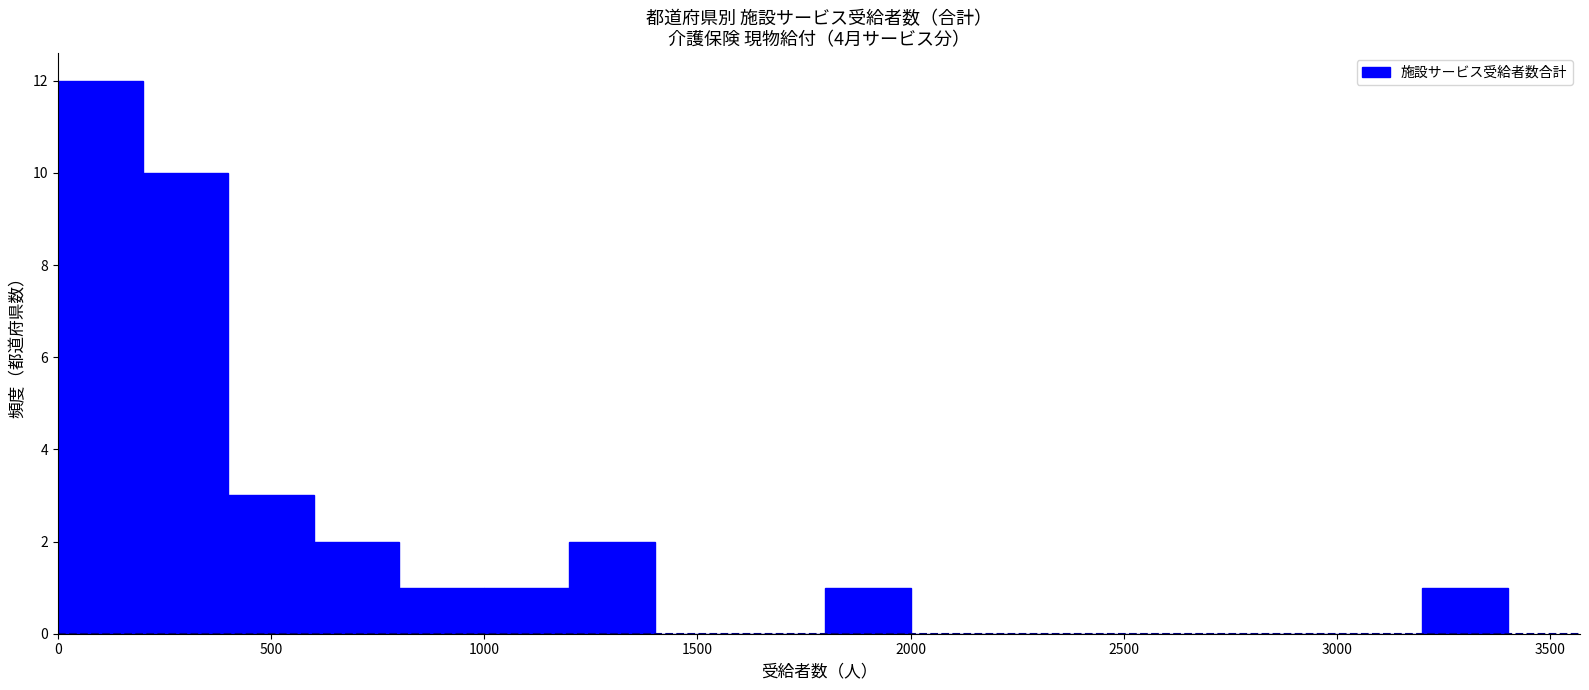

Over which range of the x-axis is the bar tallest?

0 to 200